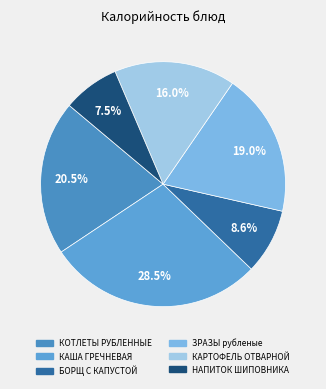

To the nearest percent, what is the average slice percentage?

17%